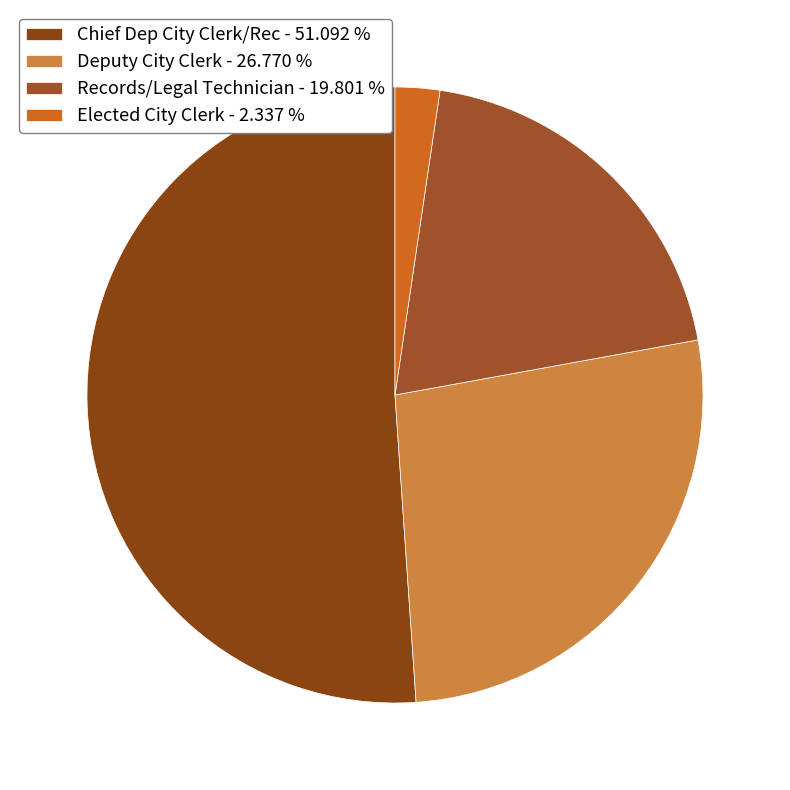

True or false: Records/Legal Technician accounts for 20% of the total.

True